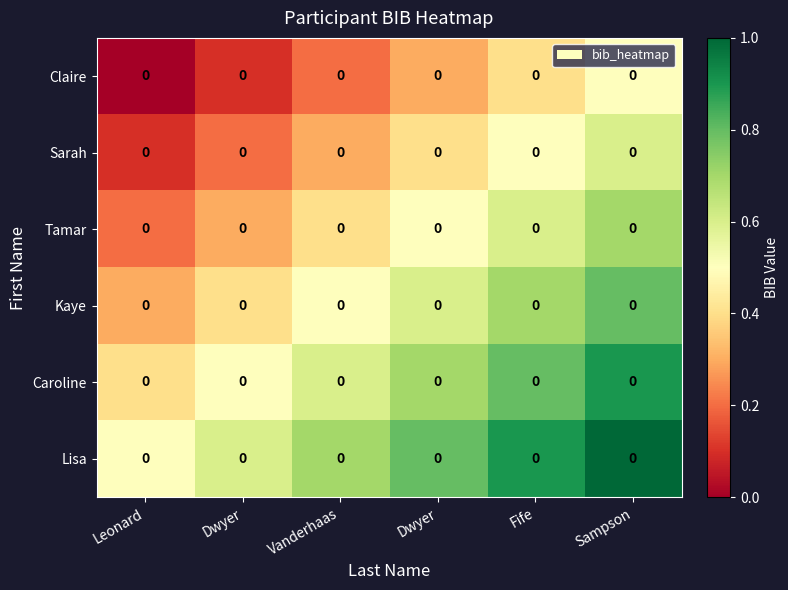

Which label corresponds to the smallest value in the chart?

Leonard